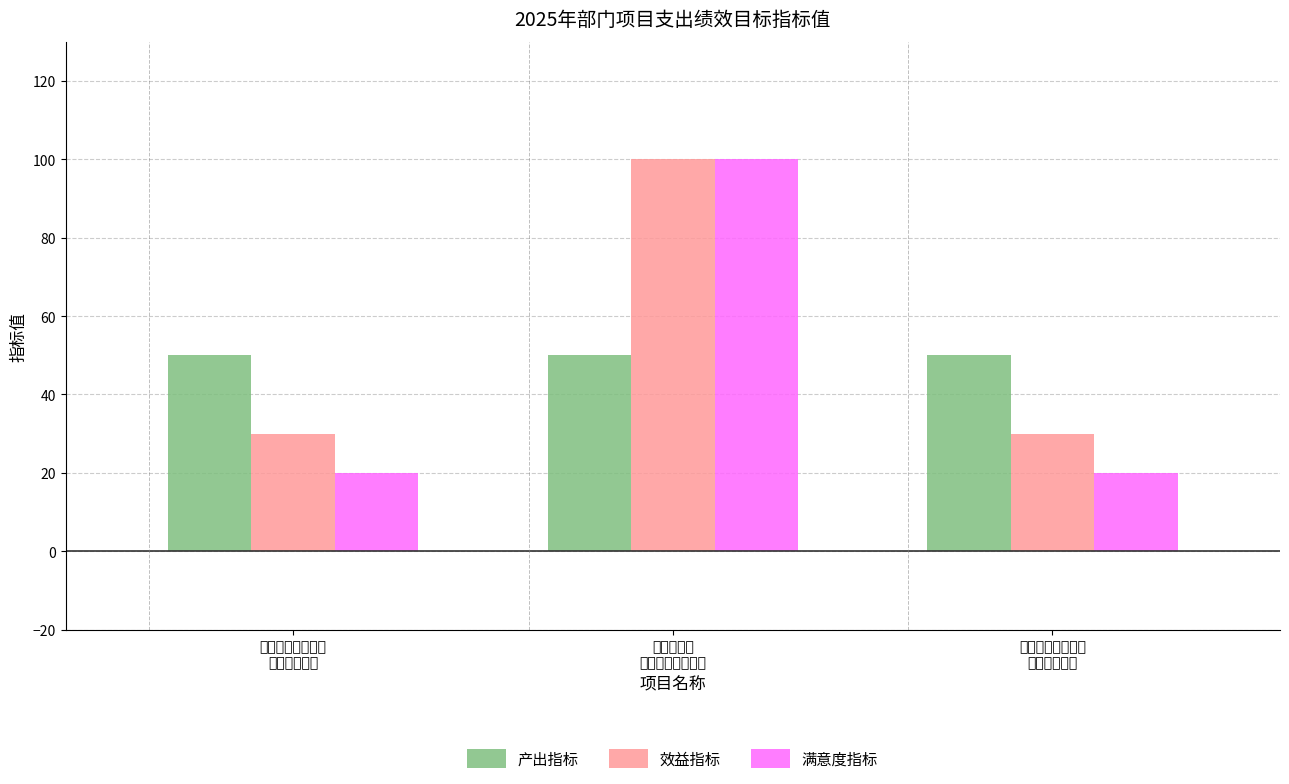

Which series has the largest range (max minus min)?

满意度指标